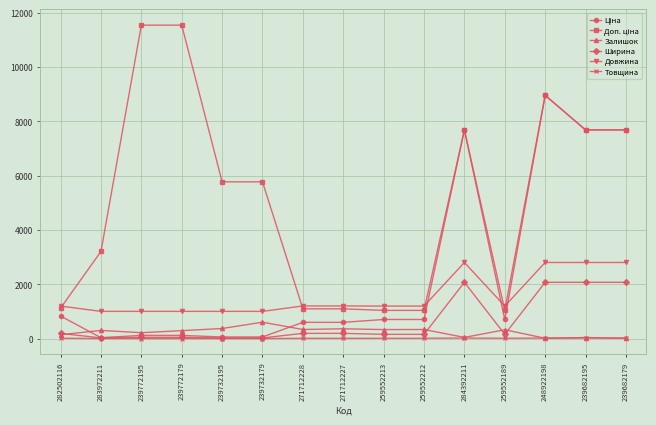

Which series changed the most between 239732195 and 239732179?

Залишок